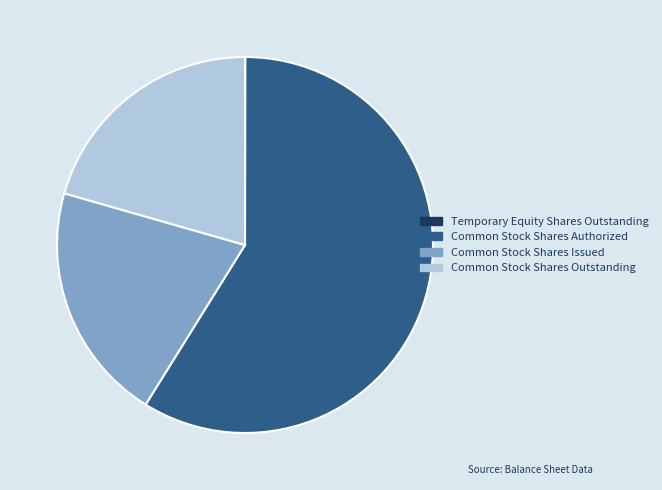

True or false: Common Stock Shares Outstanding accounts for 13% of the total.

False